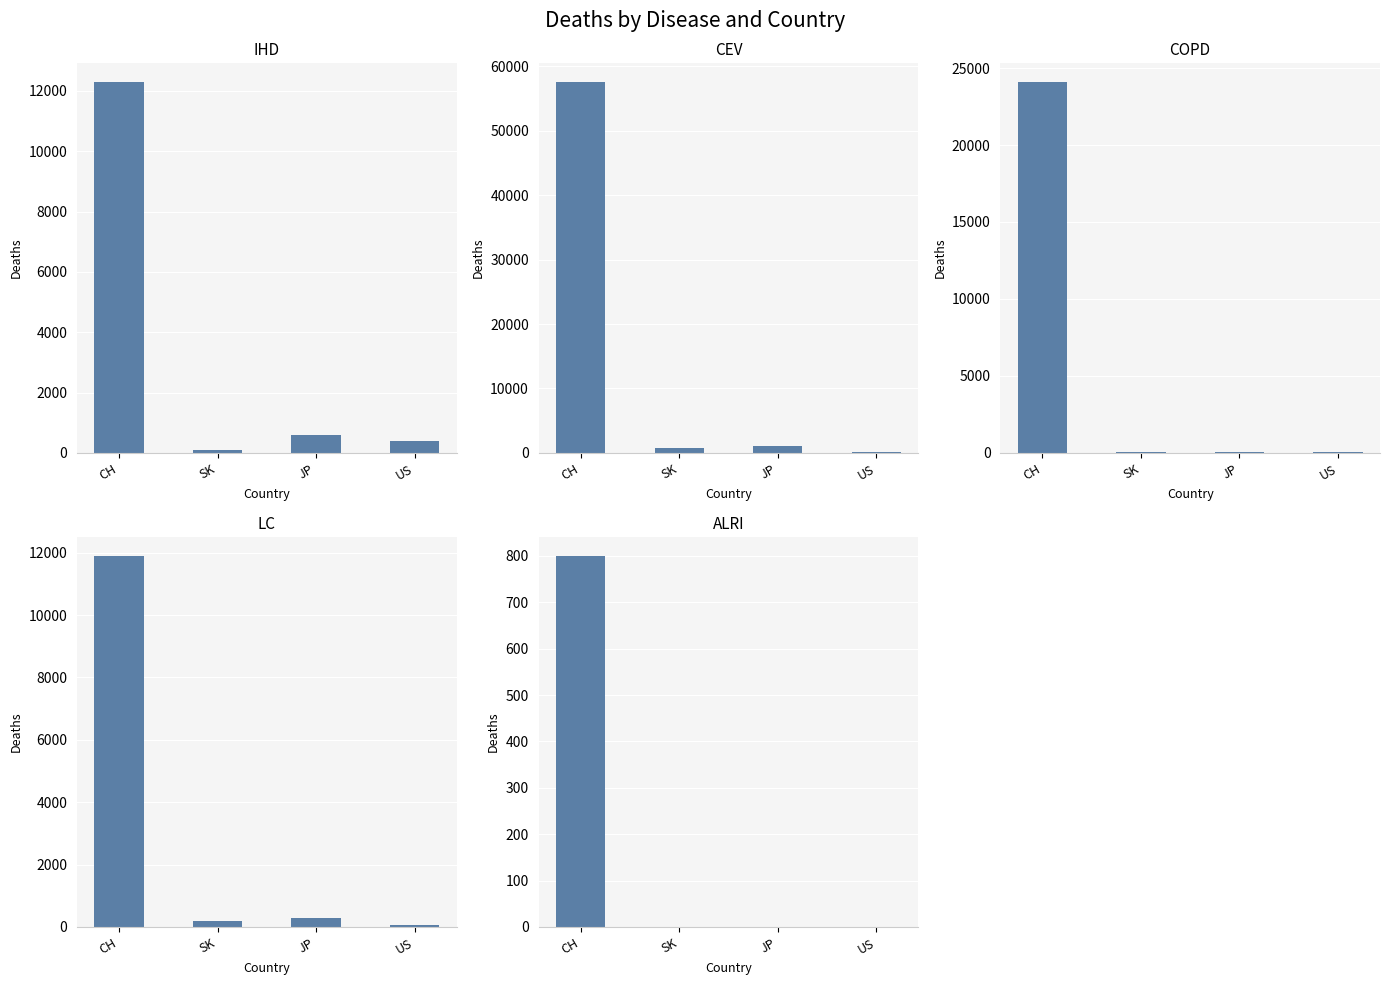

Reading right to left, transcribe all the data shown in this chart.

IHD: 400	600	100	12300
CEV: 80	1000	700	57600
COPD: 40	70	50	24100
LC: 60	300	200	11900
ALRI: 0	0	0	800